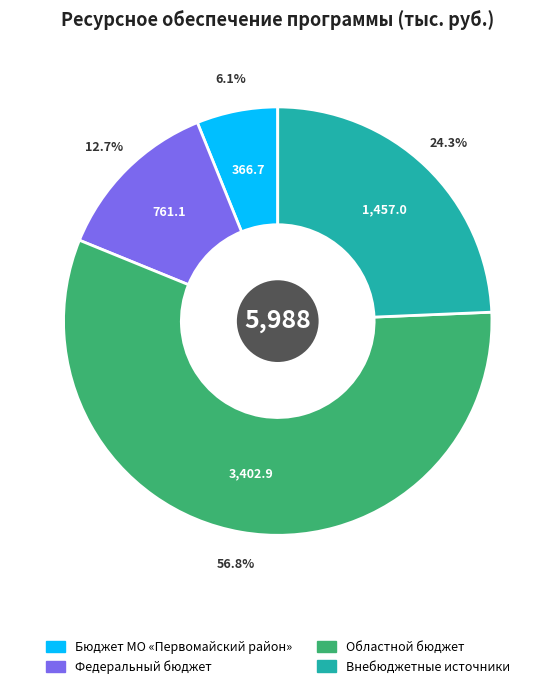

How many segments does this pie chart have?

4